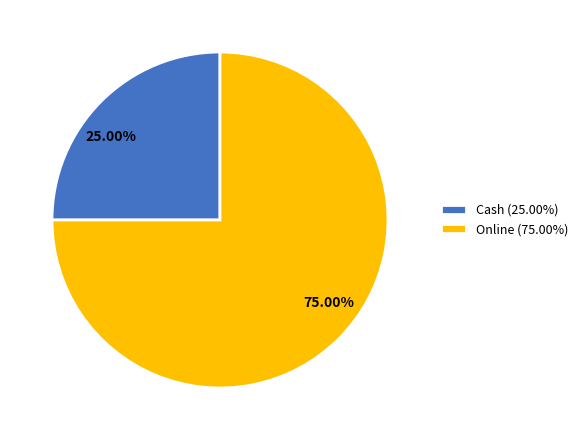

Rank the categories by value from highest to lowest.

Online (75.00%), Cash (25.00%)